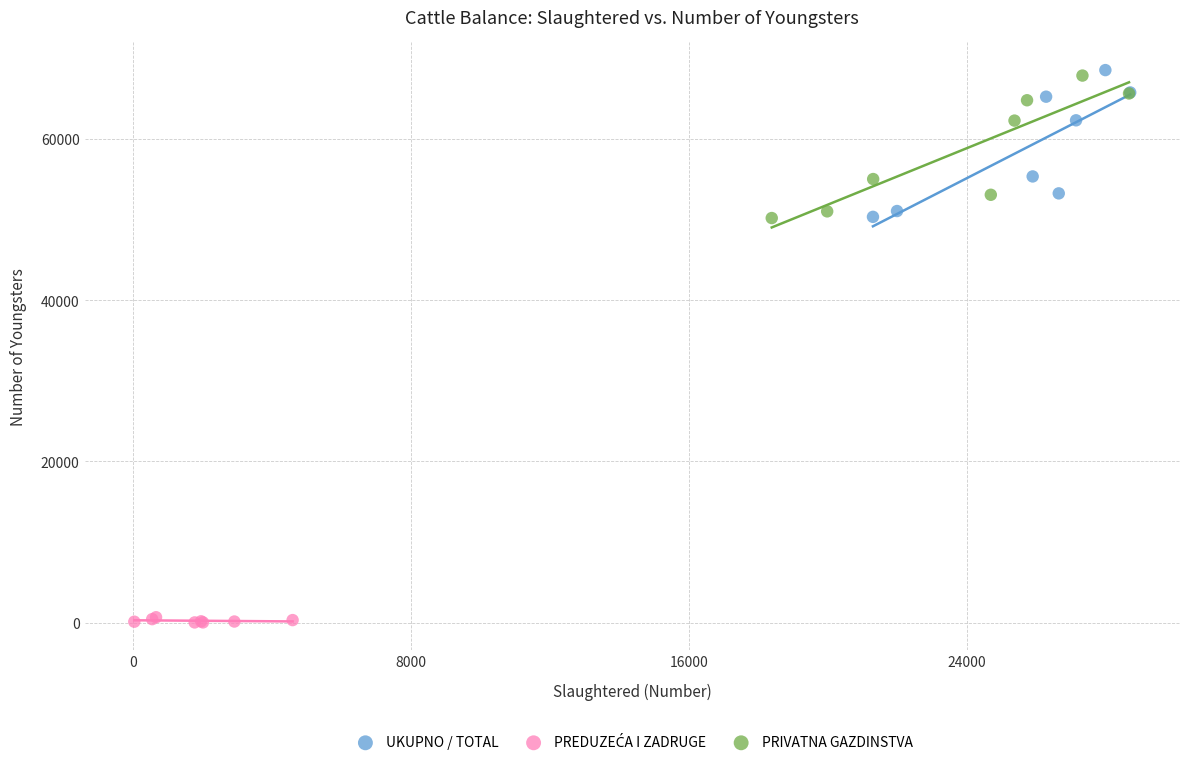

Which series has the widest spread of Y values?

UKUPNO / TOTAL